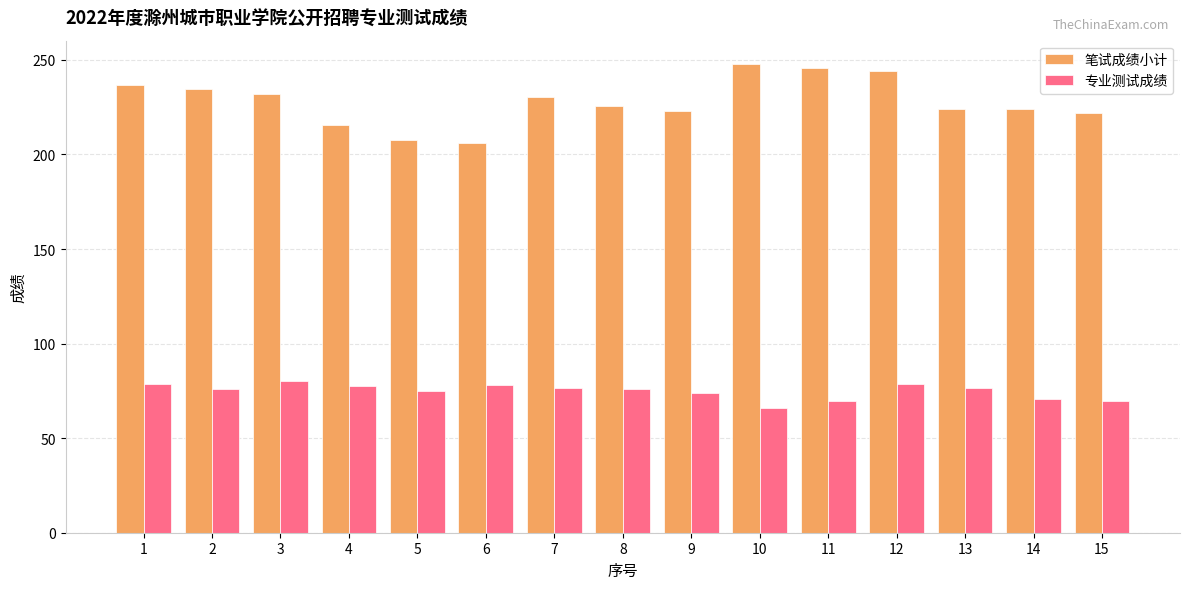

What is the total value across all series at 14?

294.7